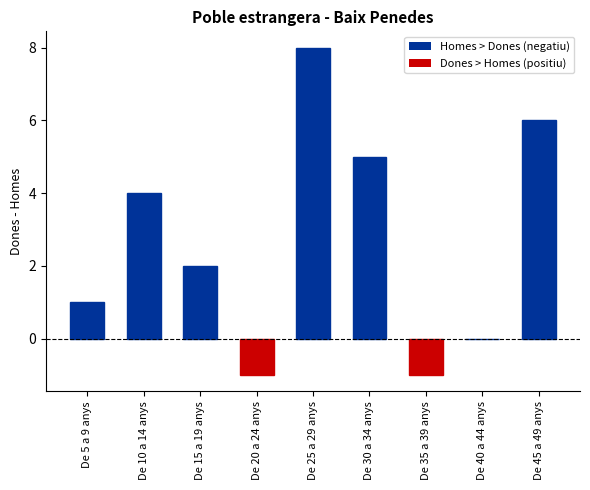

Between De 30 a 34 anys and De 45 a 49 anys, which is larger?

De 45 a 49 anys